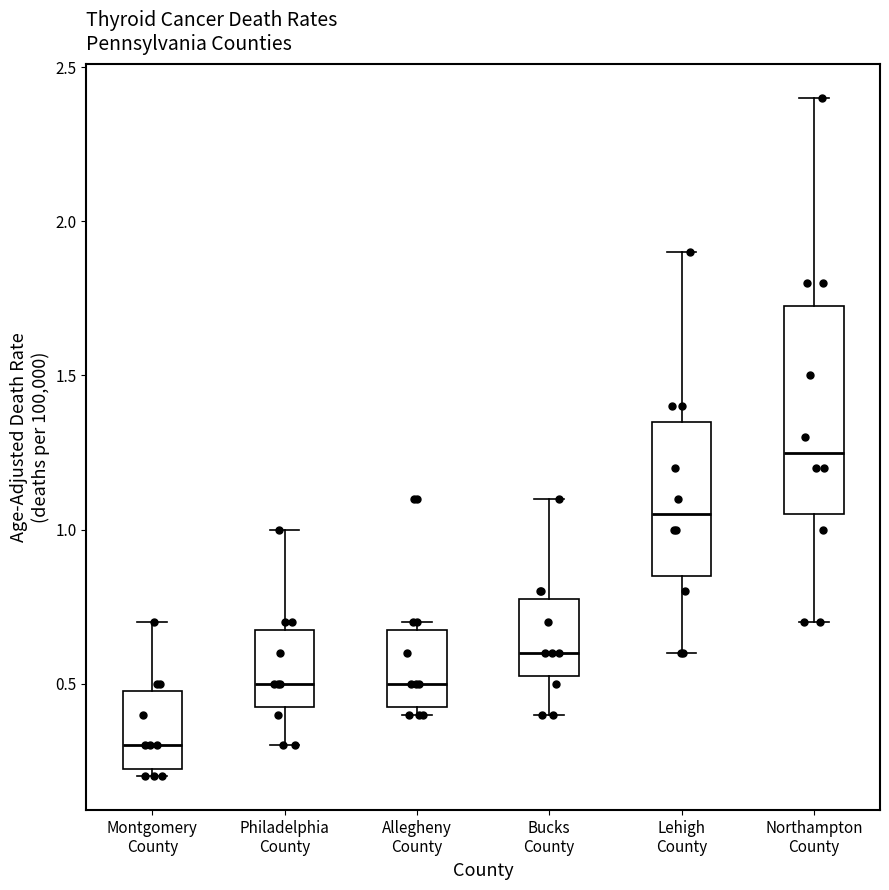

Reading left to right, transcribe this box plot: for each box, give where its median line is, the range the box spans, and where its two whiskers end, as read against the y-axis. The values are not printed on the chart, so give them approximately, as read against the axis.

Montgomery County: median 0.30, box 0.25 to 0.50, whiskers 0.20 to 0.70
Philadelphia County: median 0.50, box 0.45 to 0.70, whiskers 0.30 to 1.00
Allegheny County: median 0.50, box 0.45 to 0.70, whiskers 0.40 to 0.70 (just above the box's upper edge)
Bucks County: median 0.60, box 0.55 to 0.80, whiskers 0.40 to 1.10
Lehigh County: median 1.05, box 0.85 to 1.35, whiskers 0.60 to 1.90
Northampton County: median 1.25, box 1.05 to 1.75, whiskers 0.70 to 2.40